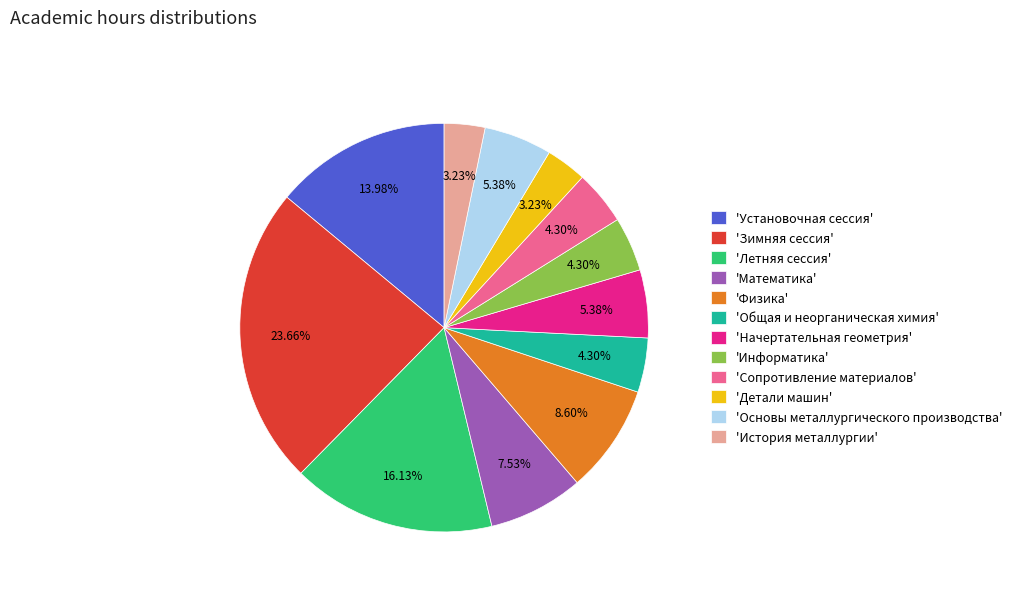

Is the sum of 'Установочная сессия' and 'Зимняя сессия' greater than half?

No